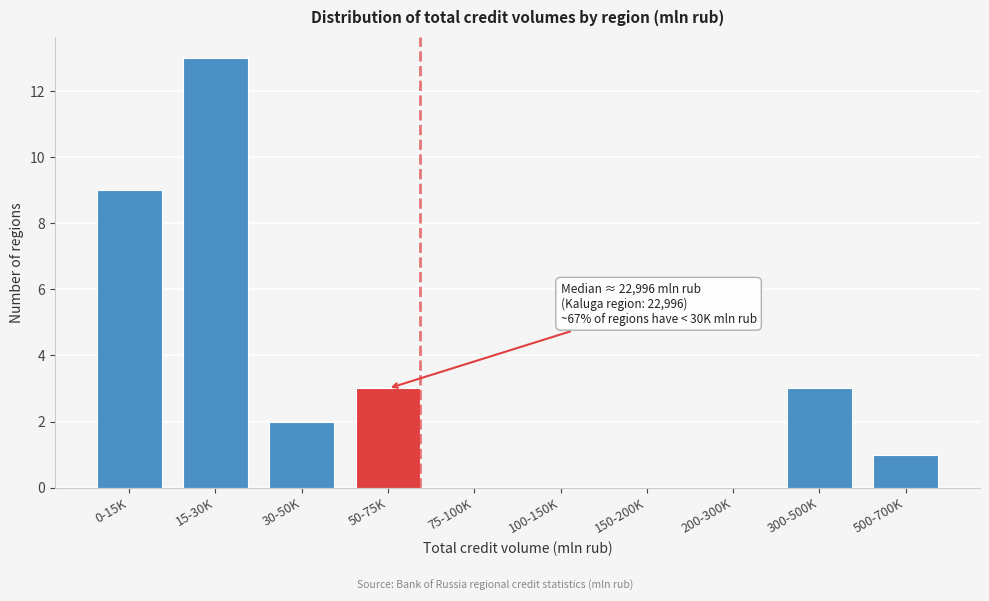

Reading left to right, extract all data points from this chart.

0-15K=9	15-30K=13	30-50K=2	50-75K=3	75-100K=0	100-150K=0	150-200K=0	200-300K=0	300-500K=3	500-700K=1